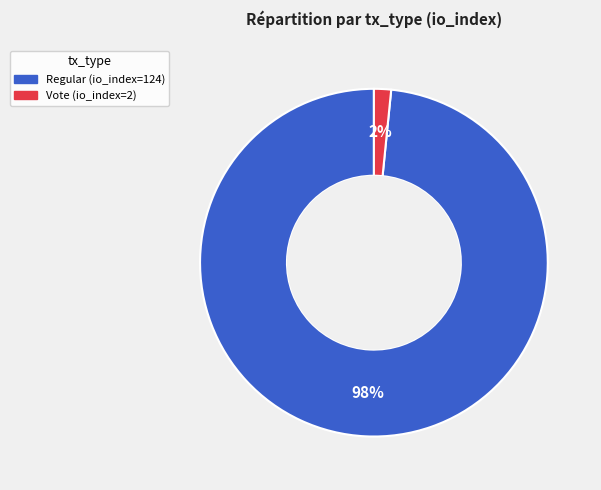

Which slice is the largest?

Regular (io_index=124)